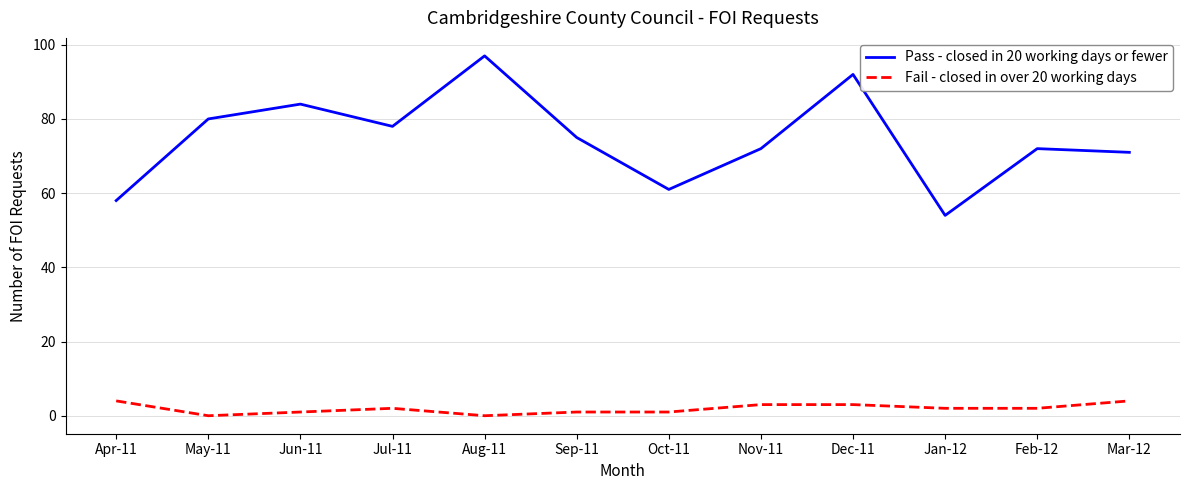

The Pass - closed in 20 working days or fewer series shows 102 at Nov-11. True or false?

False